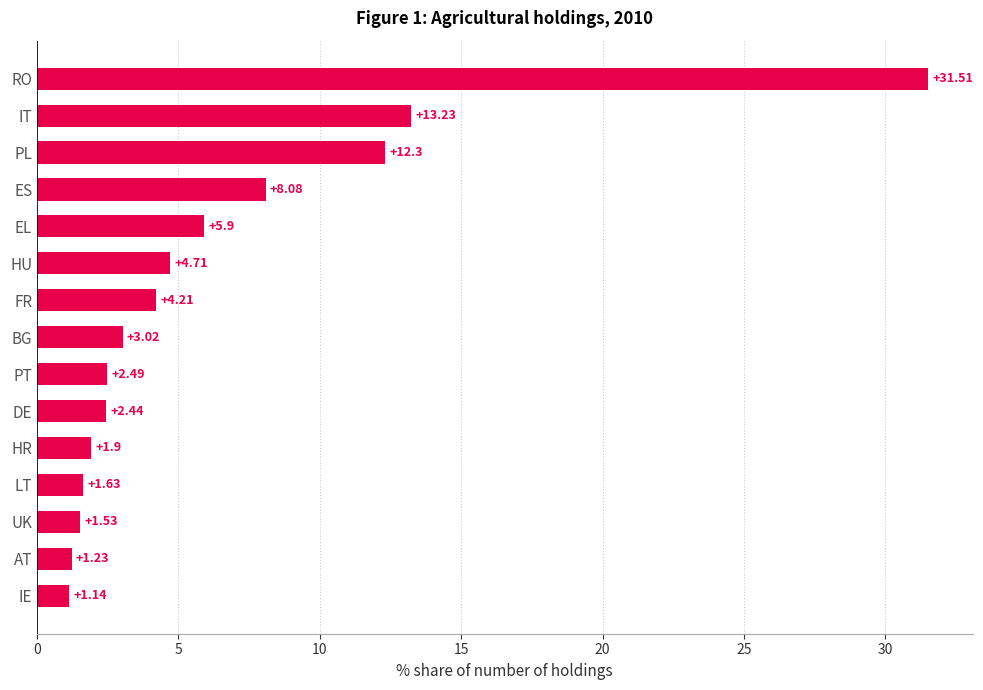

Which category has the highest value across all series?

RO